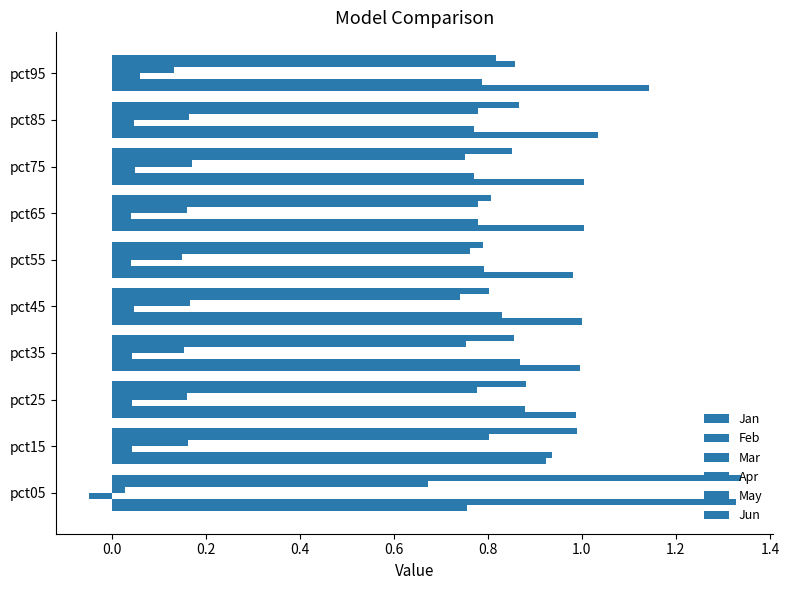

How many distinct data groups are displayed?

6